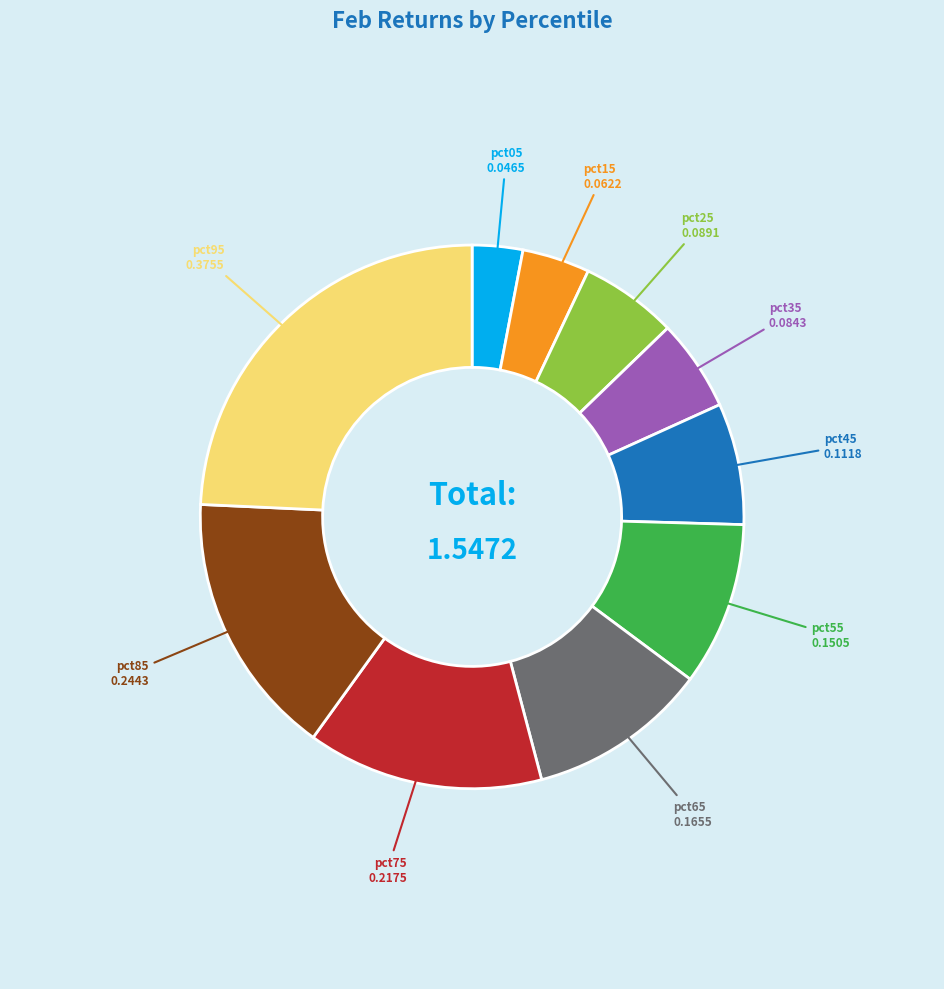

Between pct65 and pct45, which is larger?

pct65